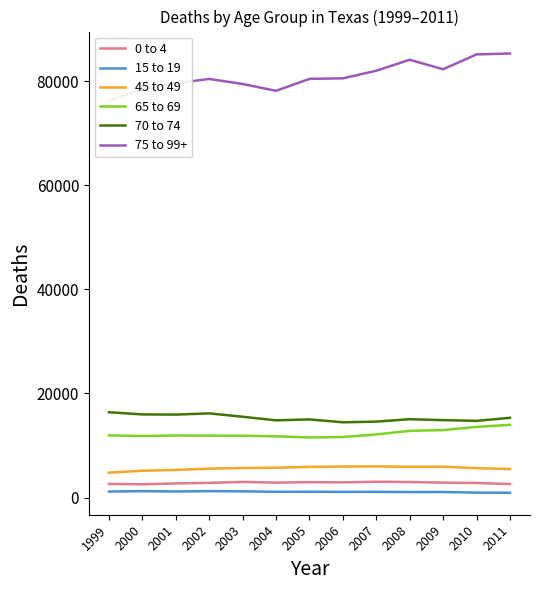

What is the value of the 70 to 74 point at the 1st from the left?

16398